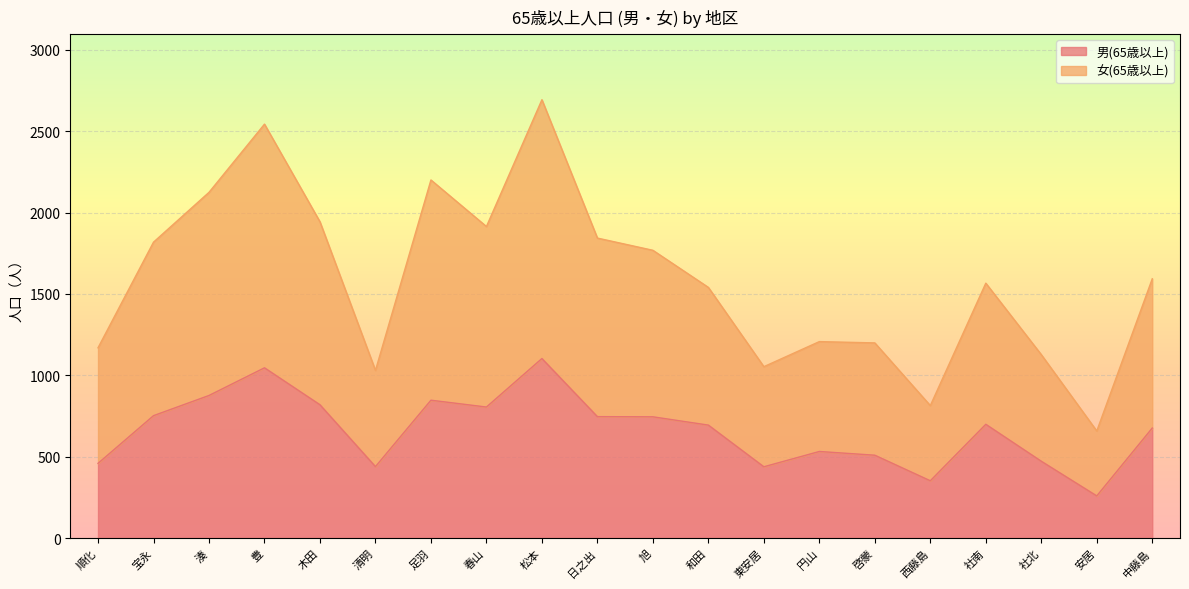

Reading right to left, what are all the values shown in this chart?

男(65歳以上): 676	259	472	699	352	509	532	438	694	745	746	1103	805	847	439	819	1046	876	752	459
女(65歳以上): 1593	658	1127	1566	814	1199	1207	1053	1540	1768	1843	2693	1914	2200	1030	1943	2543	2124	1818	1169